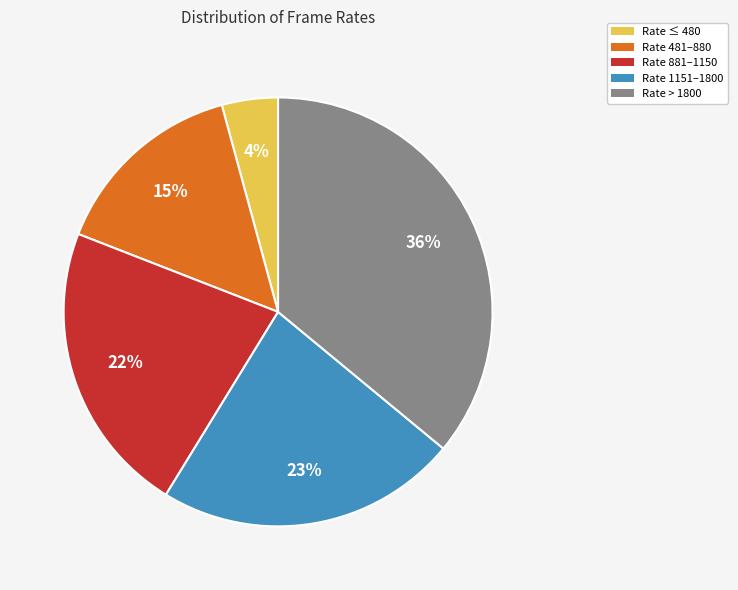

What is the smallest slice in the pie chart?

Rate ≤ 480